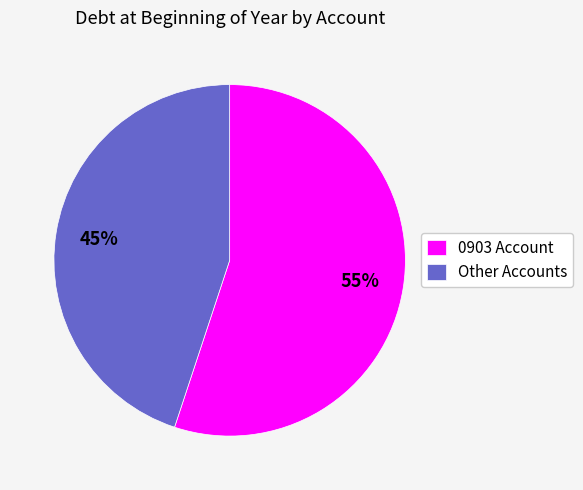

Count the number of slices in the pie.

2